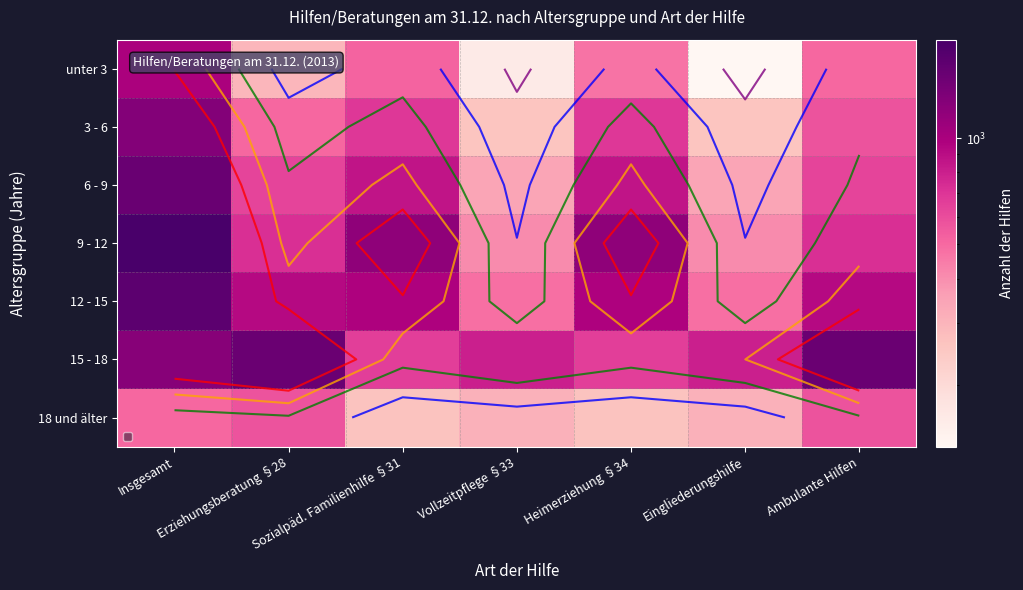

Between Insgesamt and Vollzeitpflege §33, which is larger?

Insgesamt